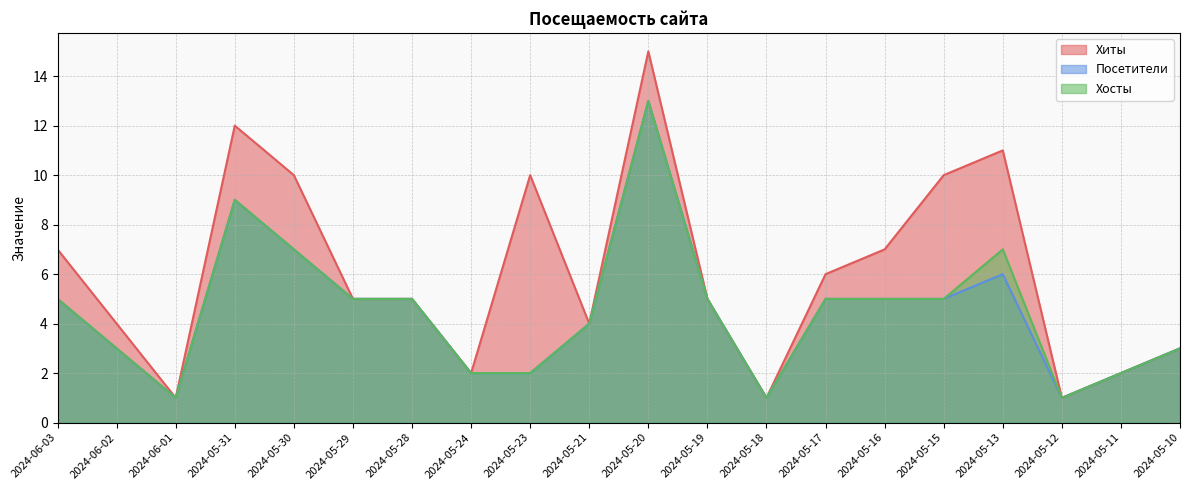

True or false: Посетители and Хиты intersect in this chart.

False